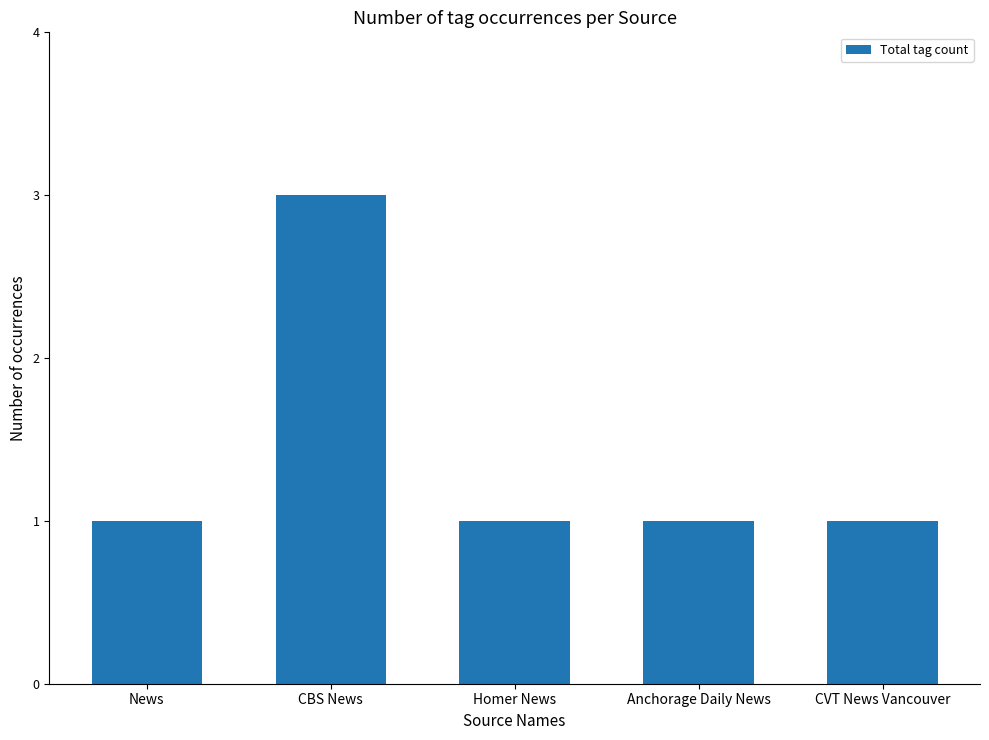

Which has a higher value, CBS News or CVT News Vancouver?

CBS News